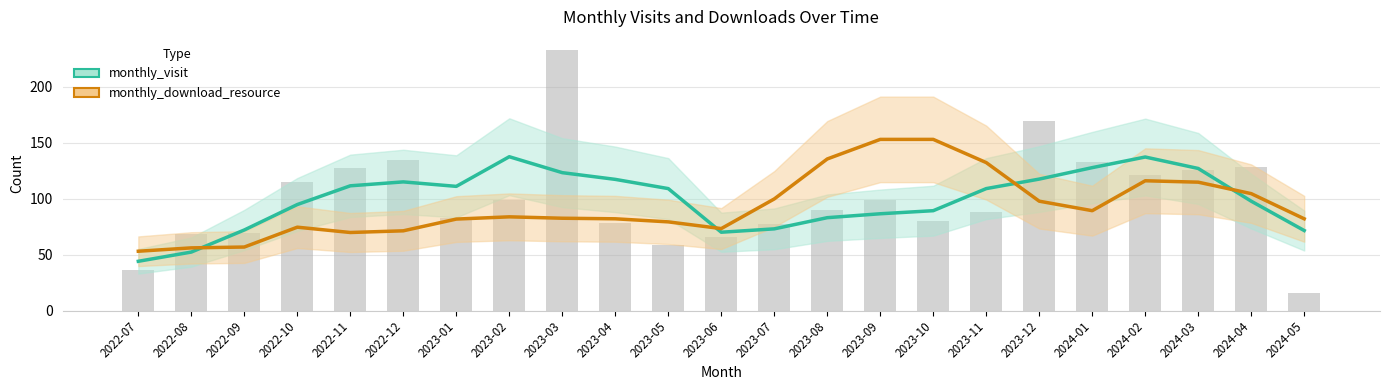

Which label corresponds to the smallest value in the chart?

2022-07